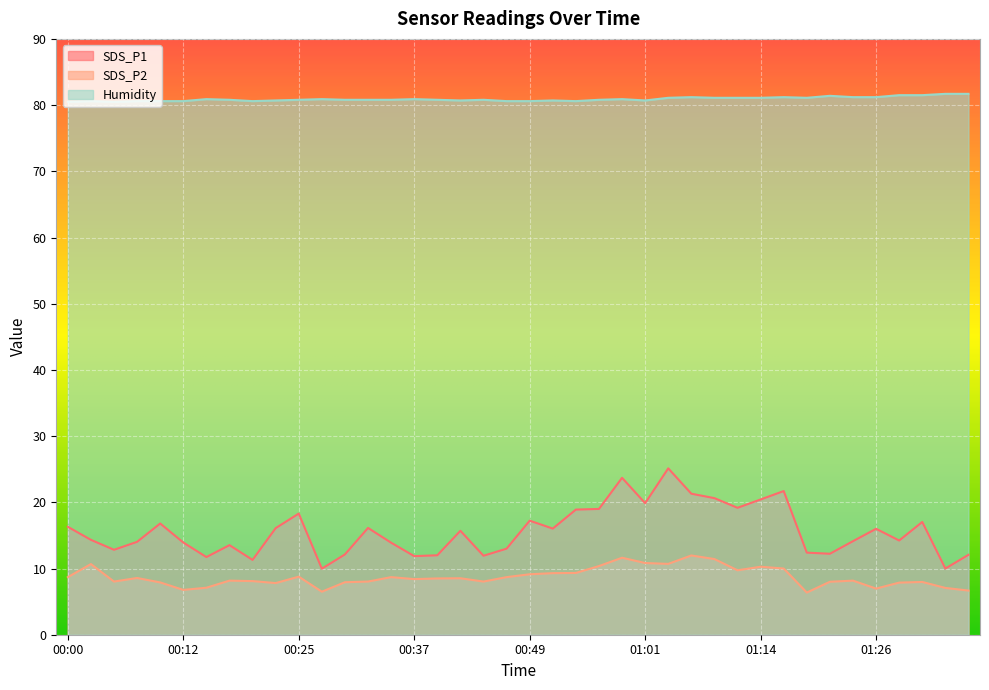

True or false: Humidity has a value of 80.6 at 00:07.

True